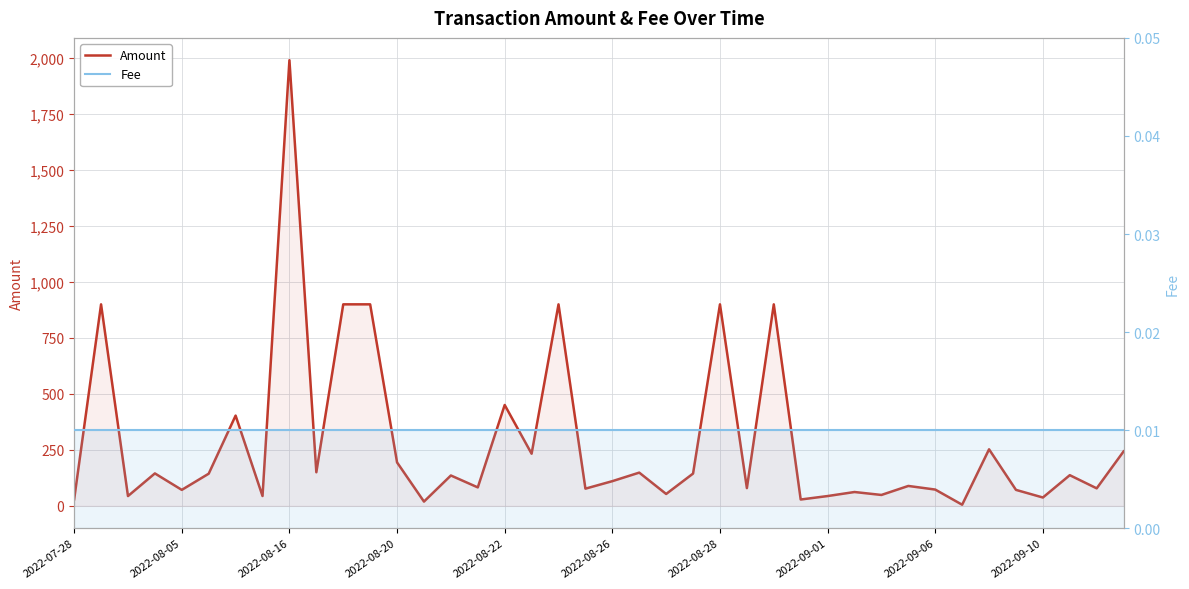

True or false: Amount has more than 0 interior local peaks.

True